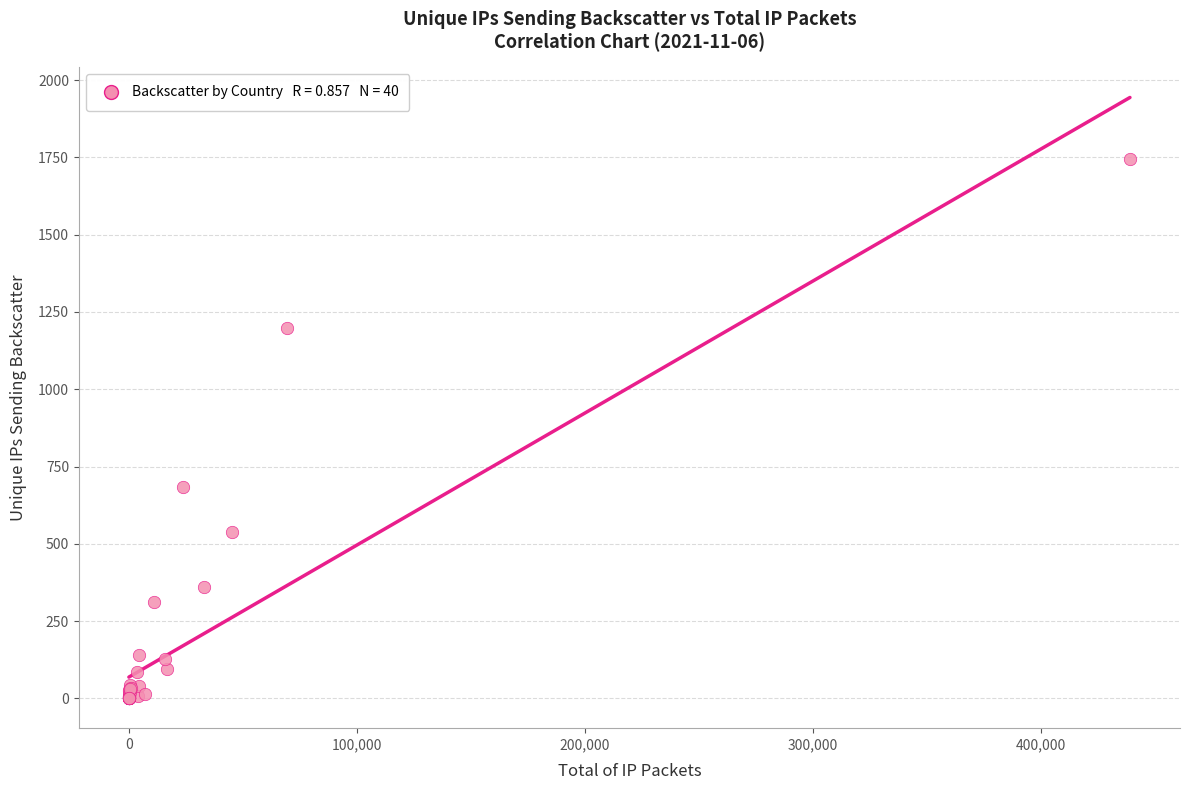

What Y value in the scatter plot is closest to 872?

683